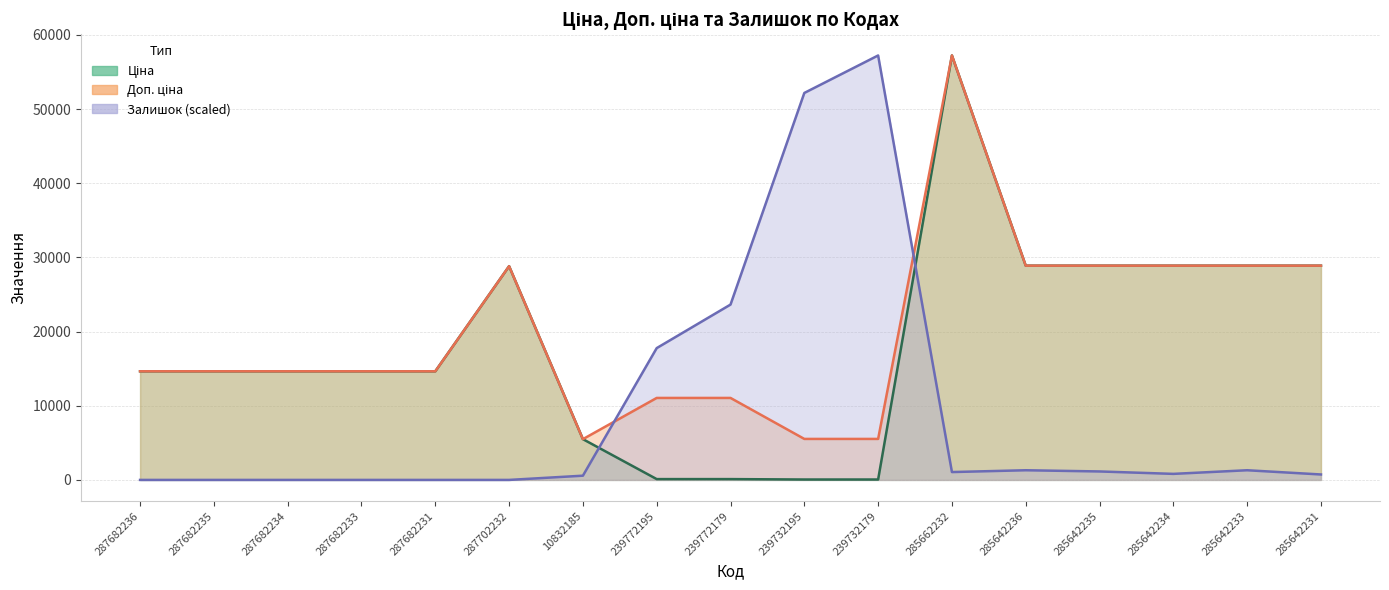

Count the number of categories in the chart.

17